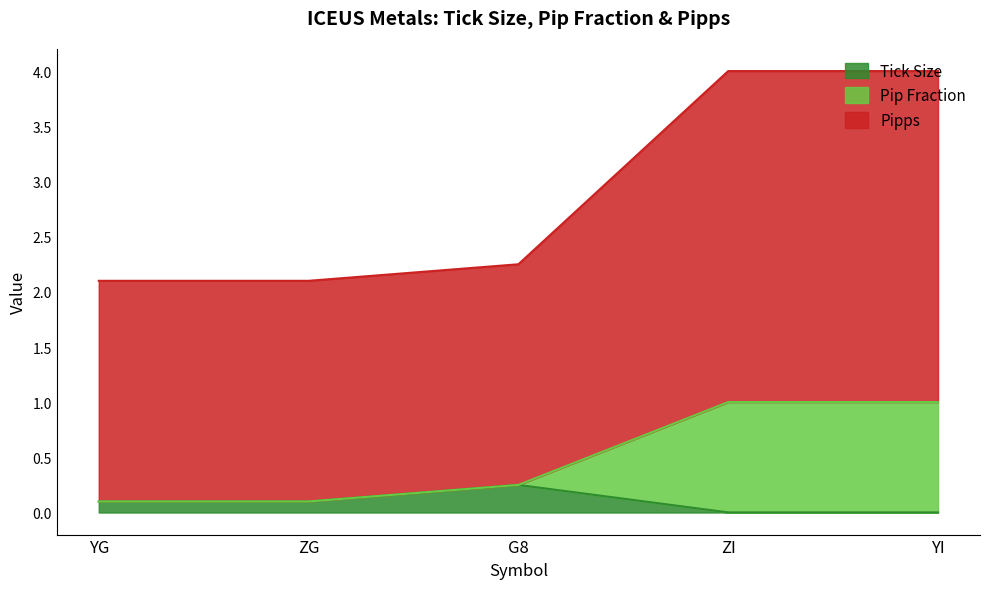

What is the total value across all series at ZG?

2.1